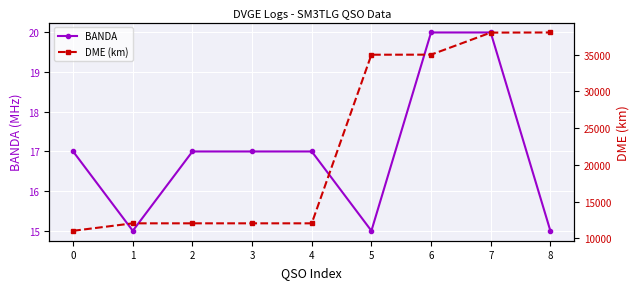

List the labels in order of DME (km) value, largest first.

8, 7, 6, 5, 1, 2, 3, 4, 0